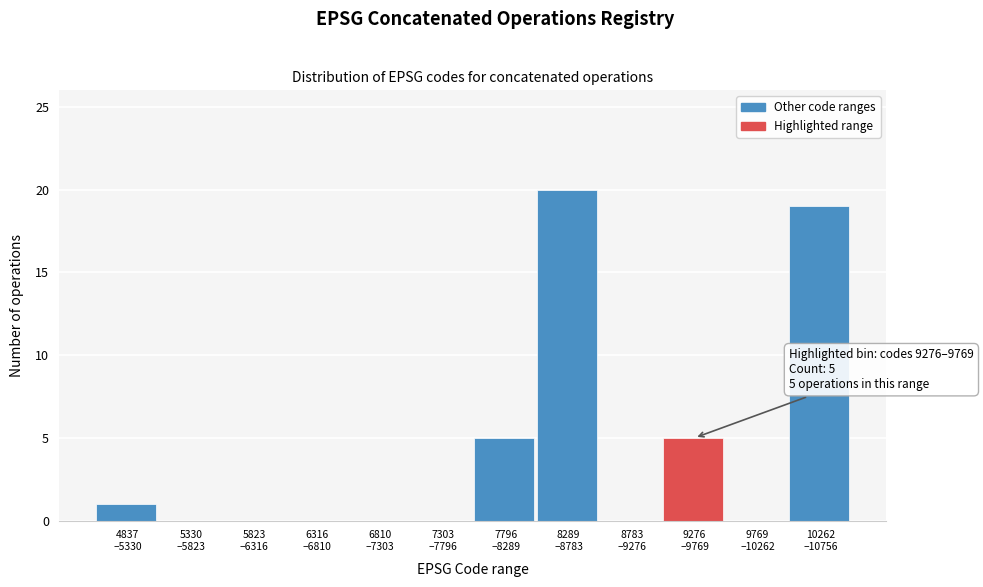

What is the greatest value displayed?

20